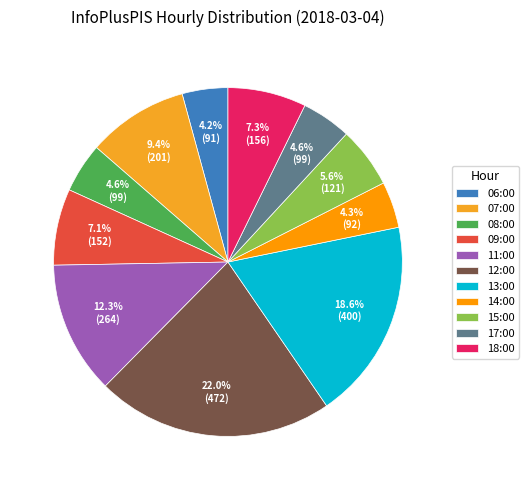

Combined, what portion of the pie is 18:00 and 06:00?

11.5%